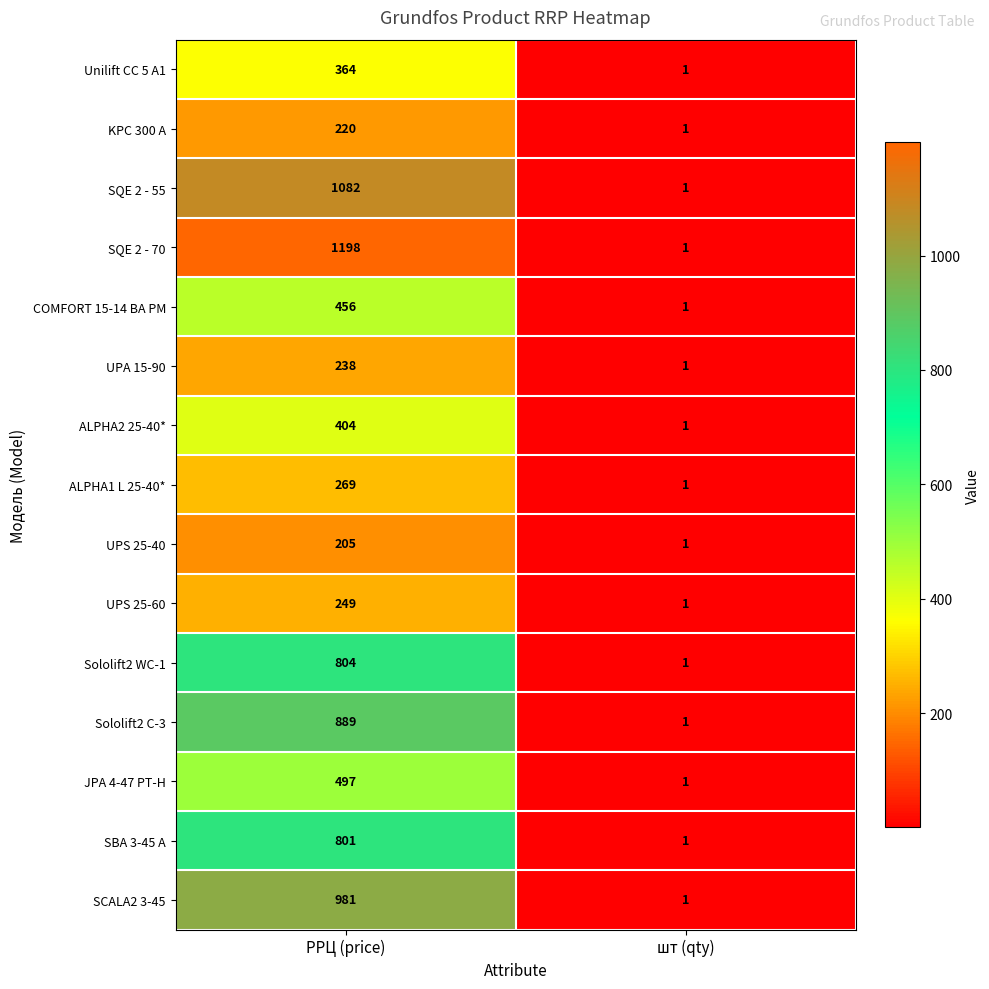

Which series has the largest total across all categories?

SQE 2 - 70